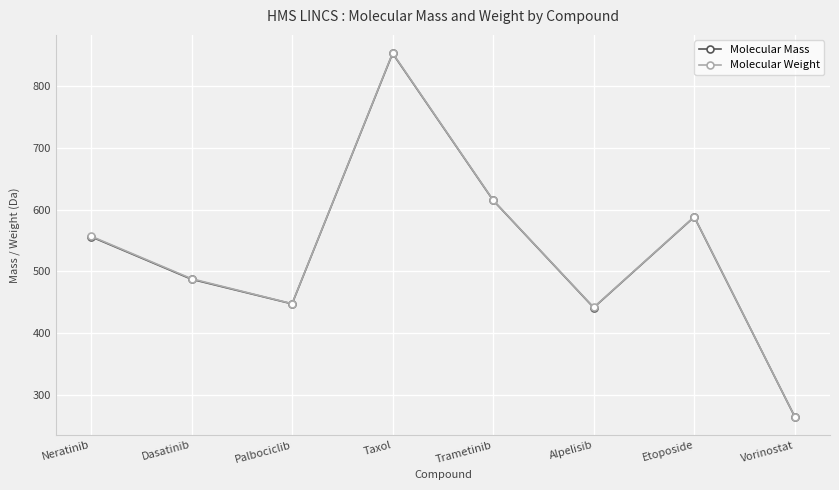

In Molecular Weight, how many points are lower than both neighbors (excluding endpoints)?

2